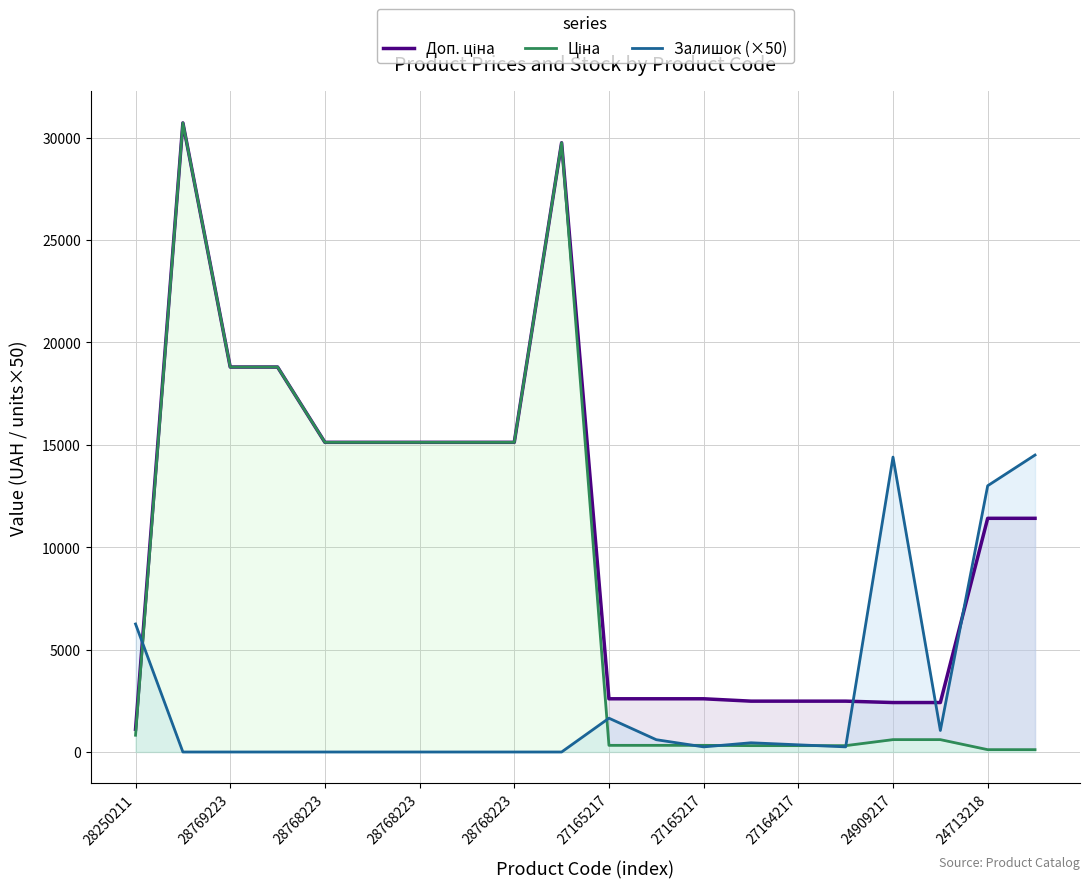

Which series changed the most between 13 and 16?

Залишок (×50)